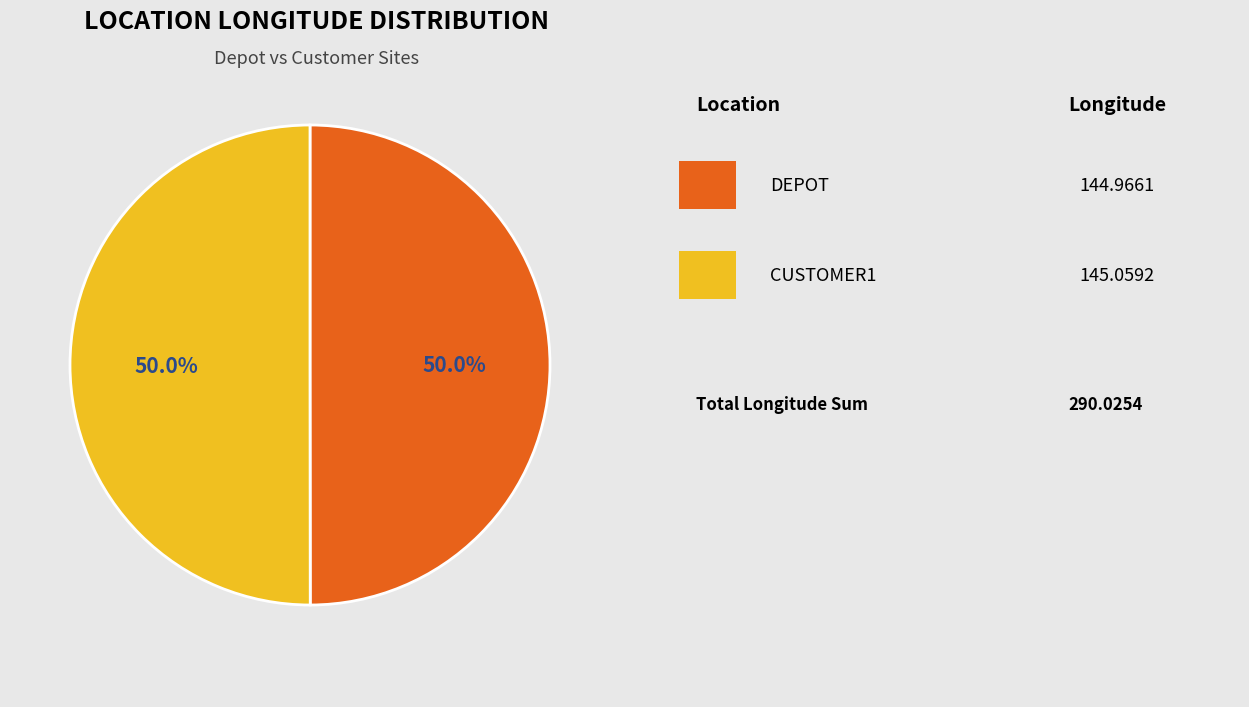

Count the number of slices in the pie.

2